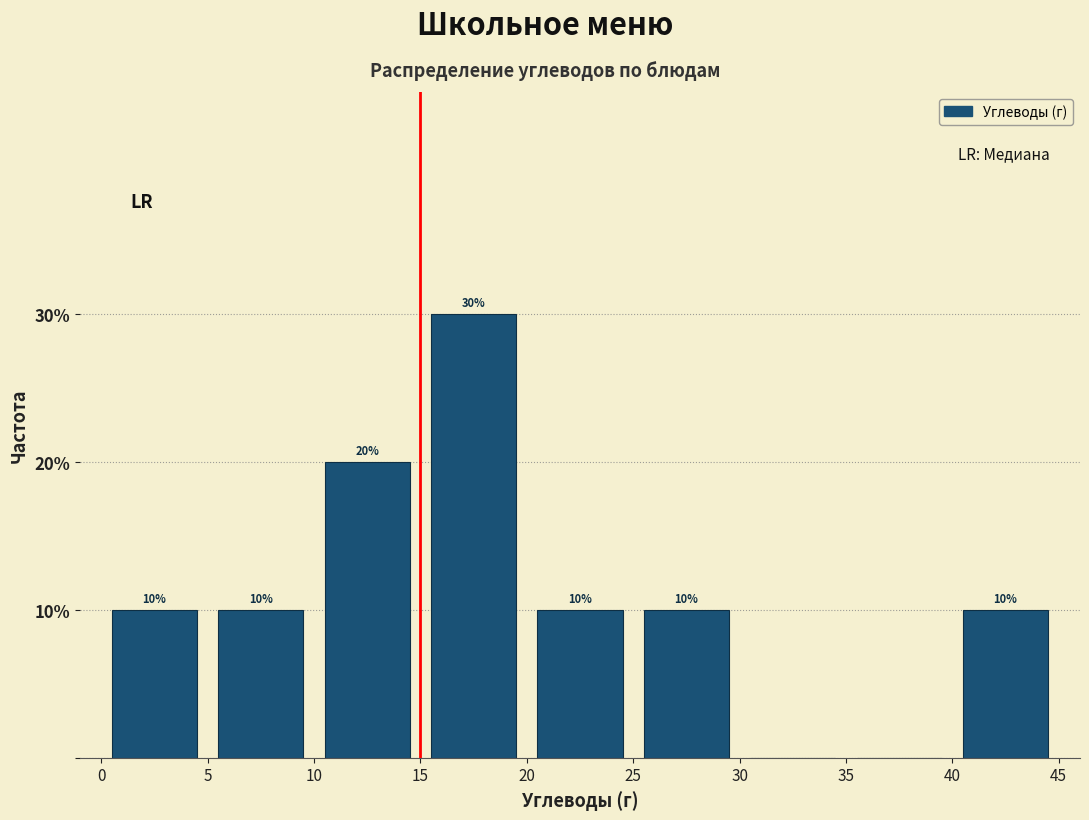

Over which range of the x-axis is the bar tallest?

15 to 20